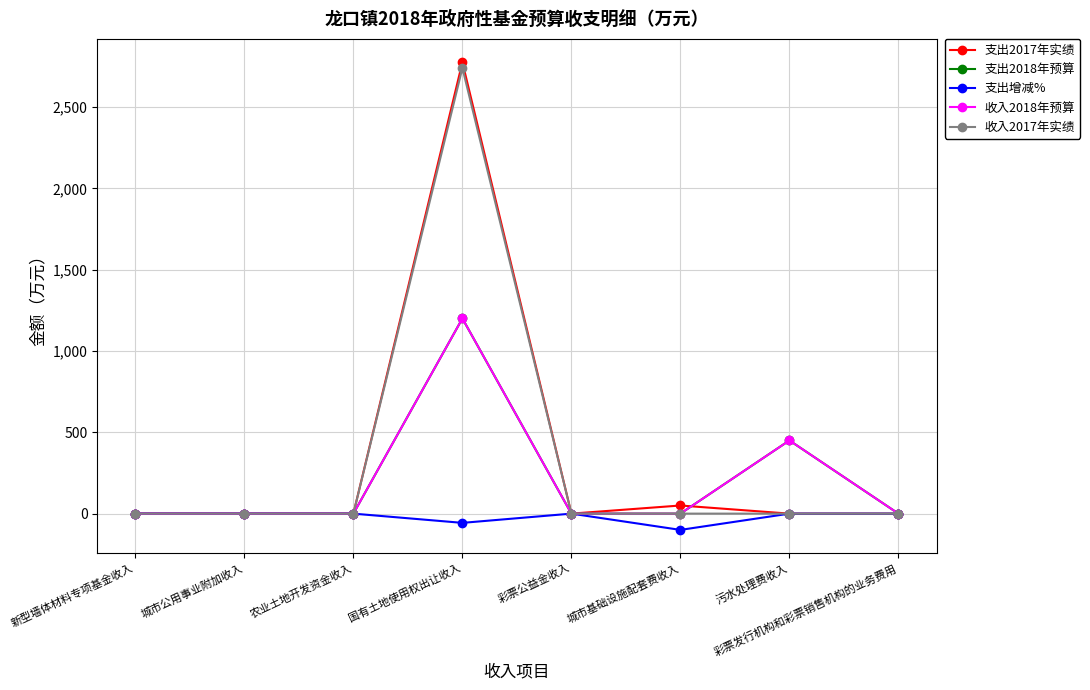

At which category is the sum across all series the highest?

国有土地使用权出让收入